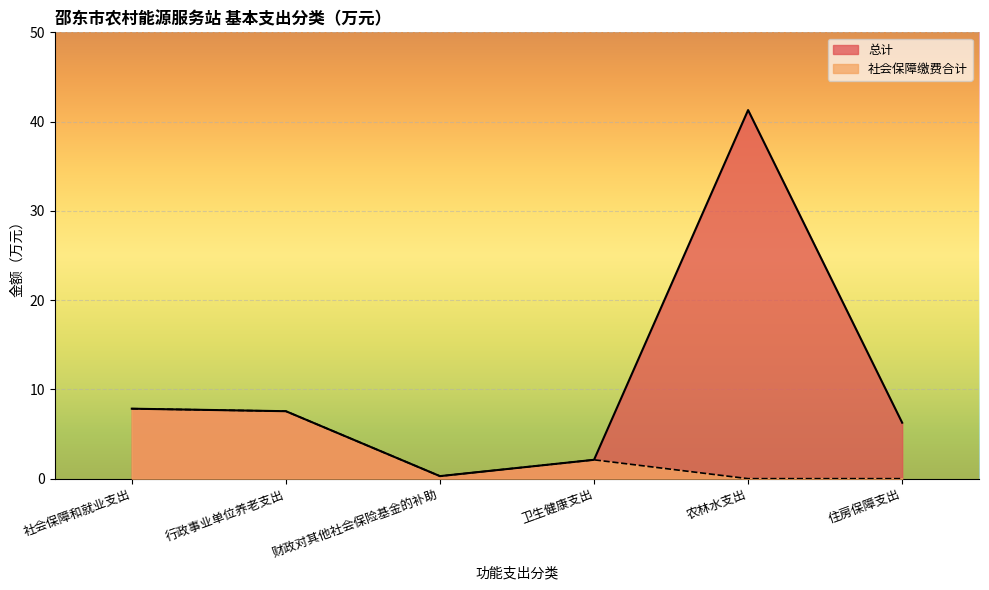

Does the chart display data point markers on the line(s)?

No